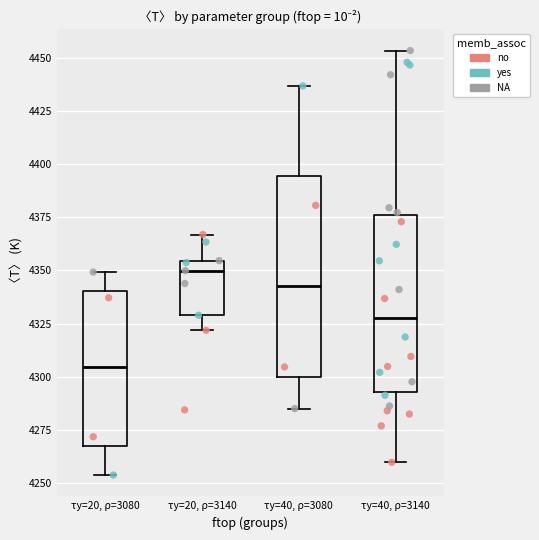

Reading left to right, read every box against the y-axis: the position of its median line, the range the box covers, and the ends of its whiskers. The values are not printed on the chart, so give them approximately, as read against the axis.

τy=20, ρ=3080: median 4305, box 4265 to 4340, whiskers 4255 to 4350
τy=20, ρ=3140: median 4350, box 4330 to 4355, whiskers 4320 to 4365
τy=40, ρ=3080: median 4345, box 4300 to 4395, whiskers 4285 to 4435
τy=40, ρ=3140: median 4330, box 4295 to 4375, whiskers 4260 to 4455